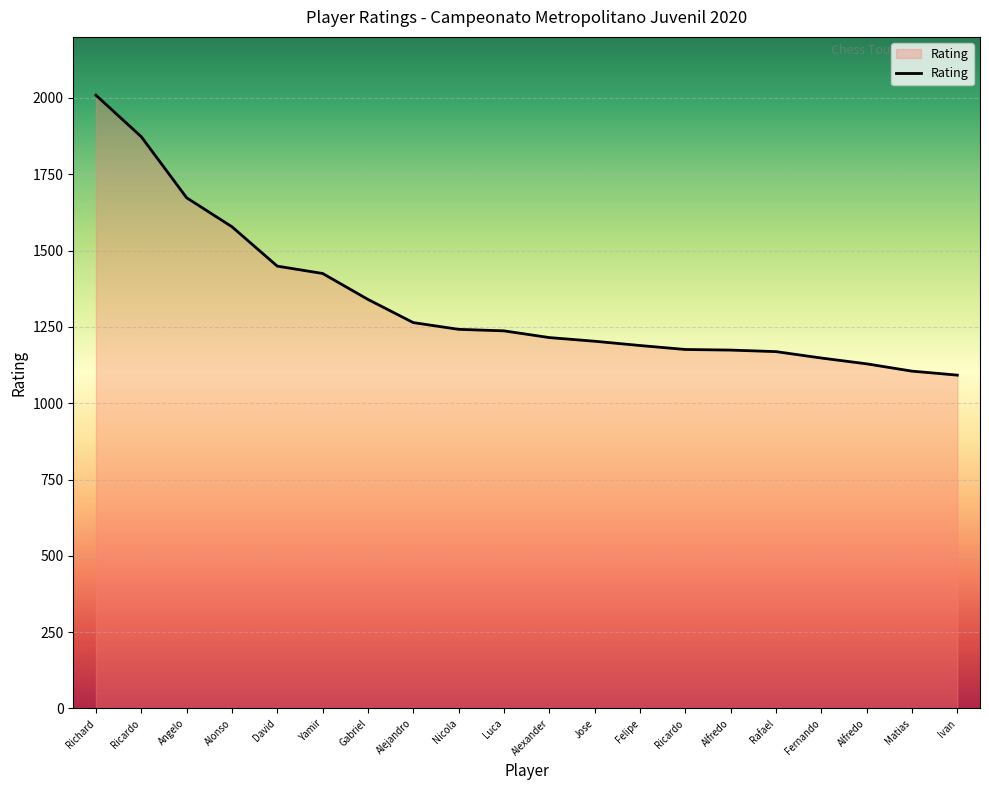

Is this an area chart (filled region under the line)?

Yes